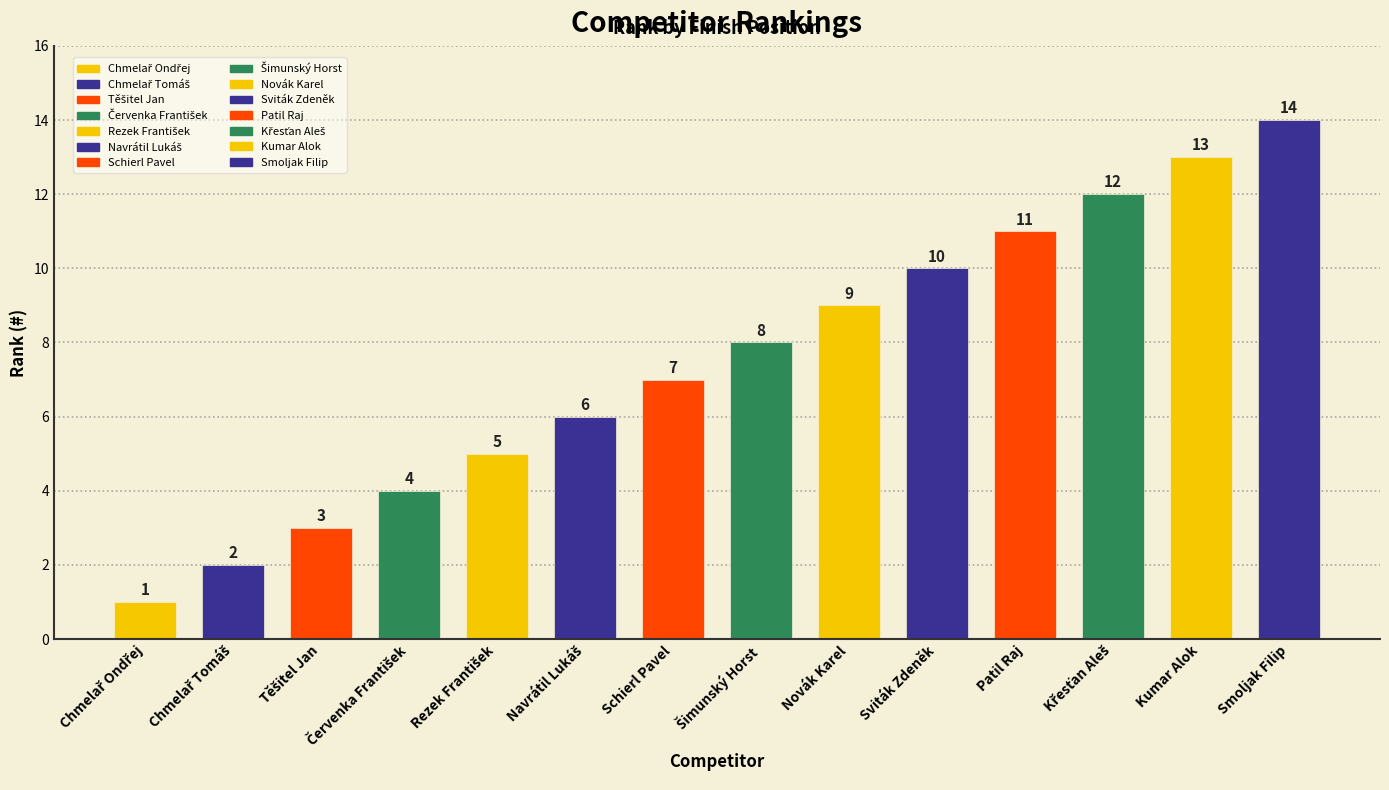

How many bars are there in total?

14